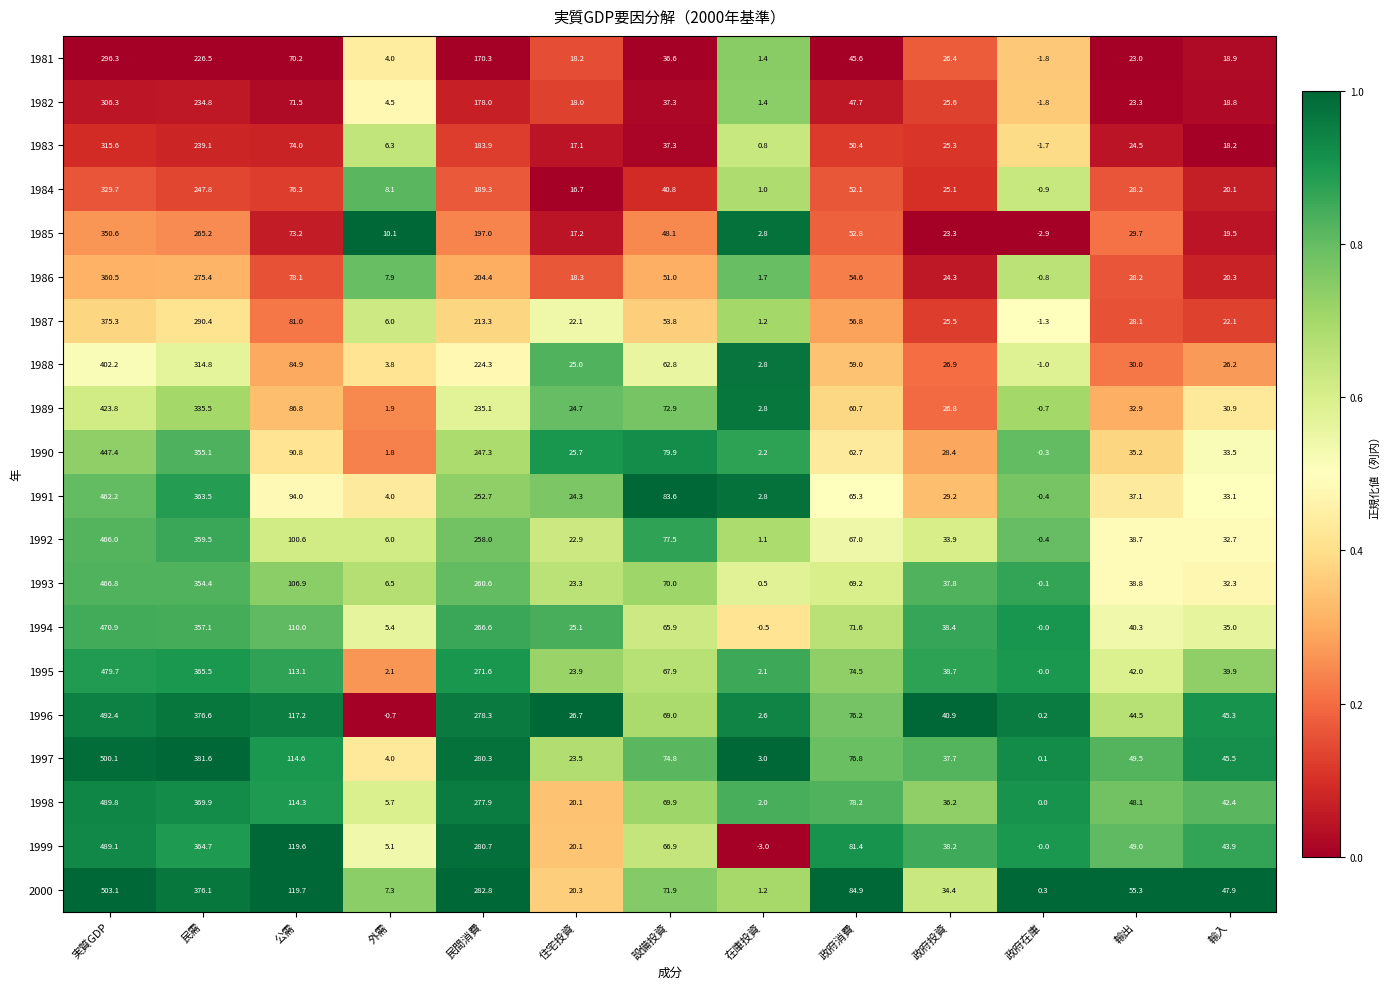

Between 輸出 and 輸入, which series saw the biggest shift?

1985